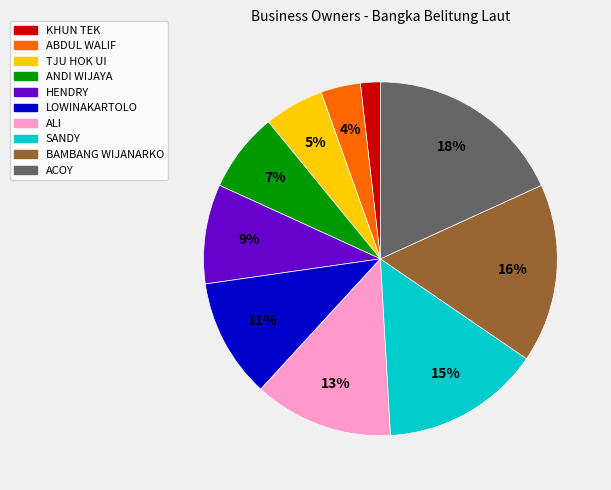

Which category has the smallest portion of the pie?

KHUN TEK